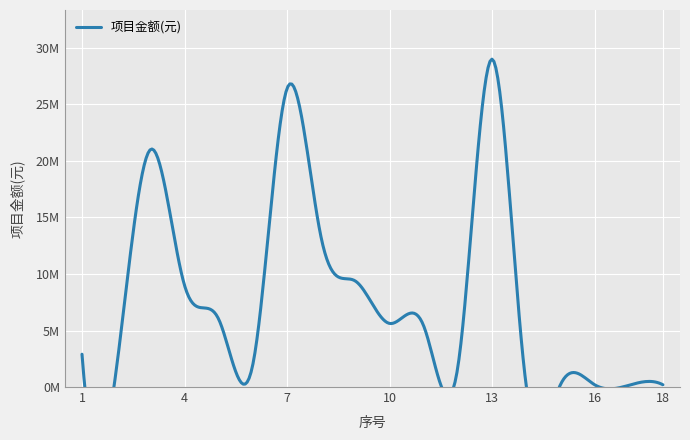

How many interior local peaks (higher than both neighbors) does the data have?

4